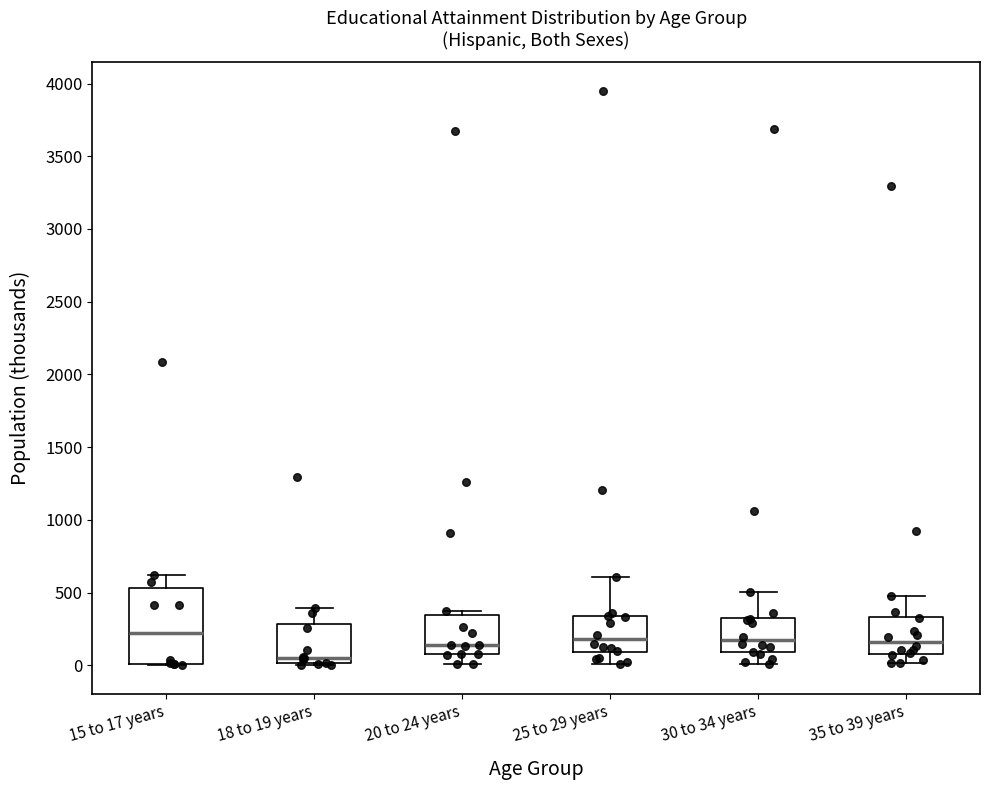

Comparing the boxes themselves (not the whiskers), which one is the tallest?

15 to 17 years